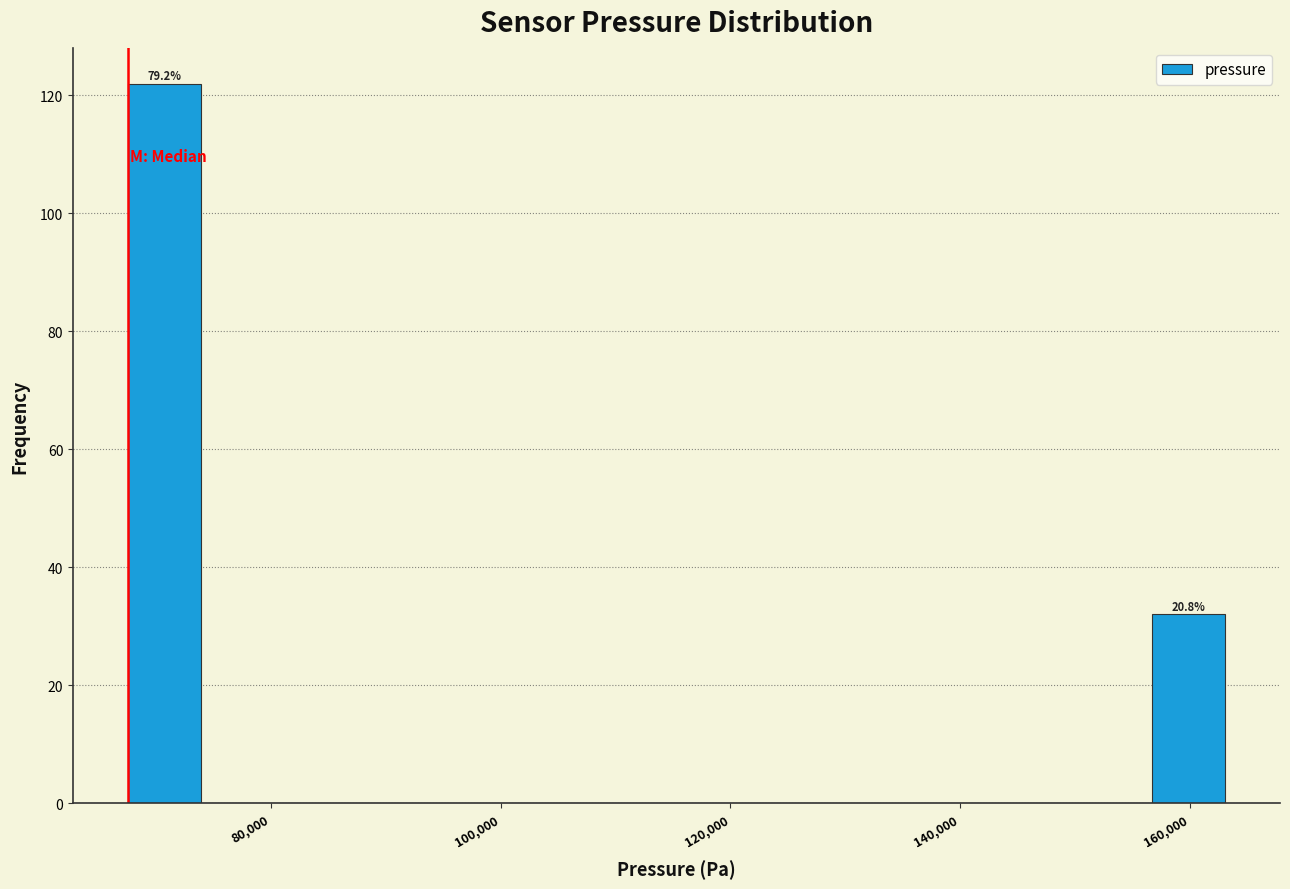

Around what value on the x-axis is the tallest bar? Give the approximate position of its centre, as read against the axis.

70000